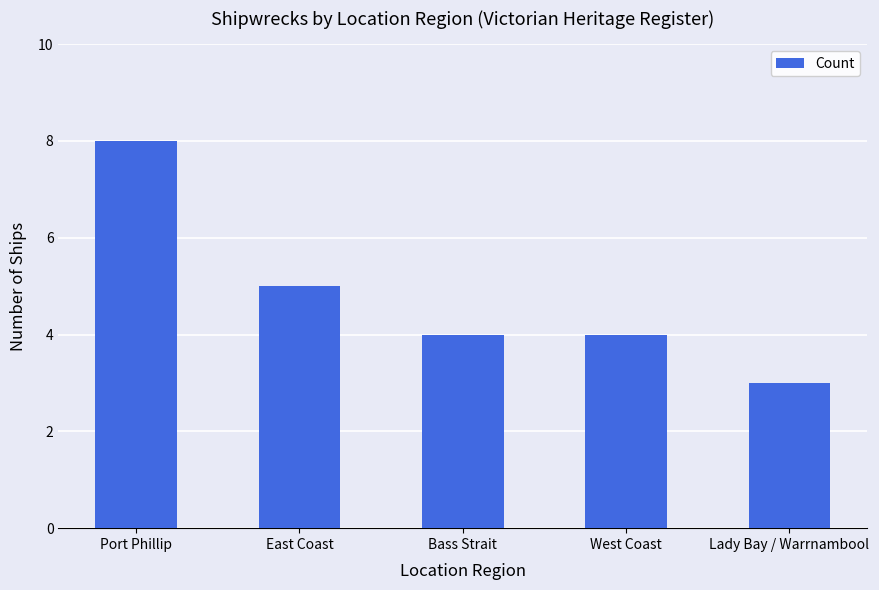

What is the maximum value shown in the chart?

8